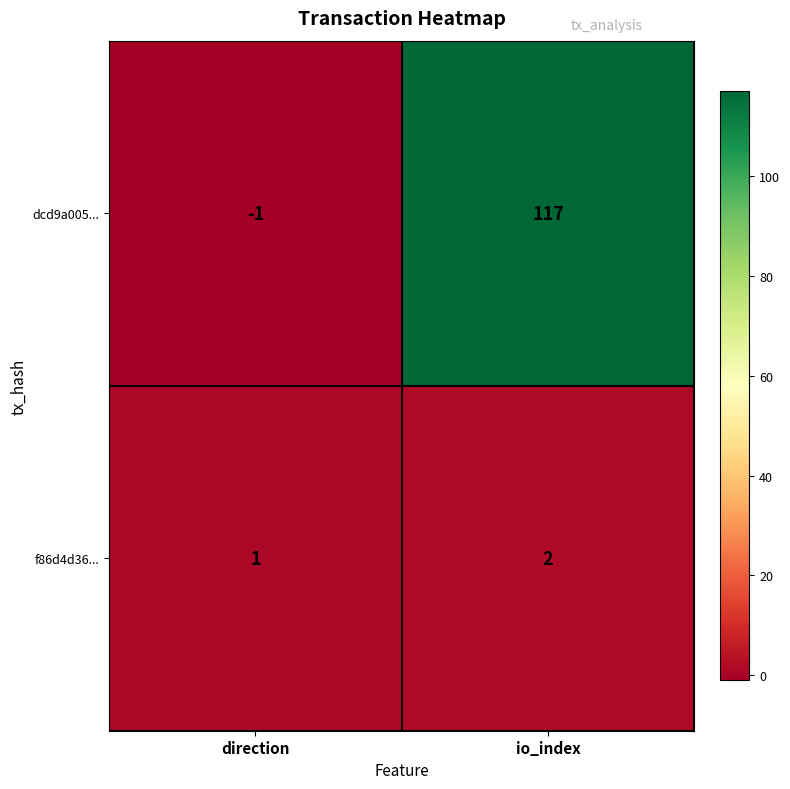

How many distinct data groups are displayed?

2